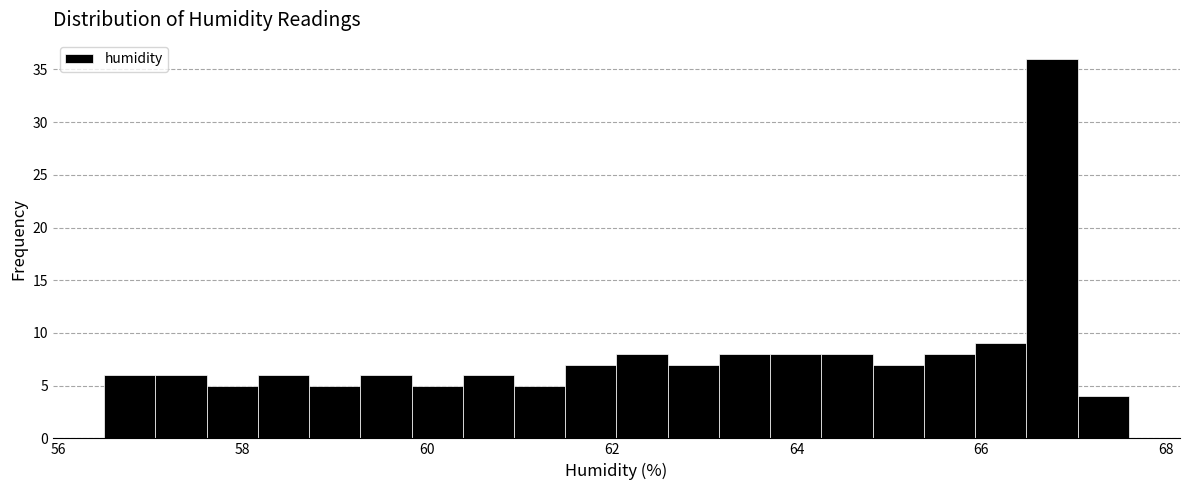

Read against the x-axis, roughly where is the centre of the tallest bar?

66.8